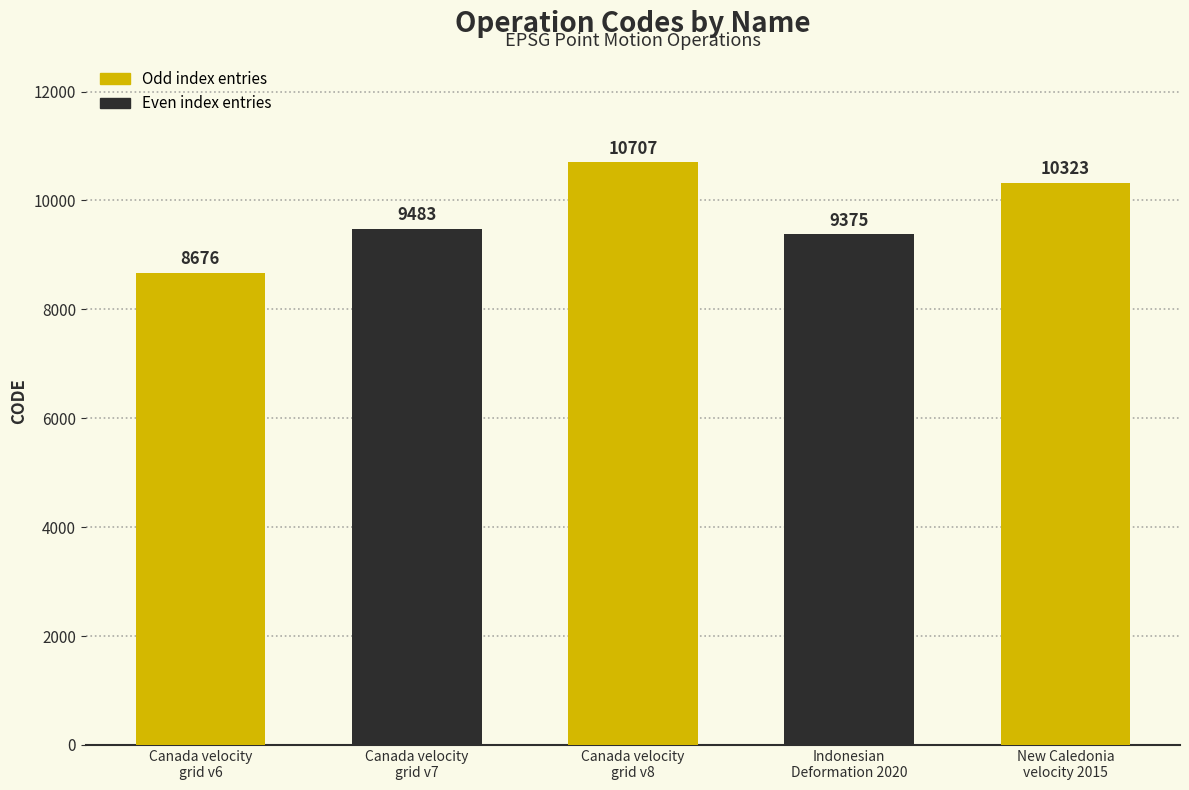

Which category has the highest value across all series?

Canada velocity
grid v8